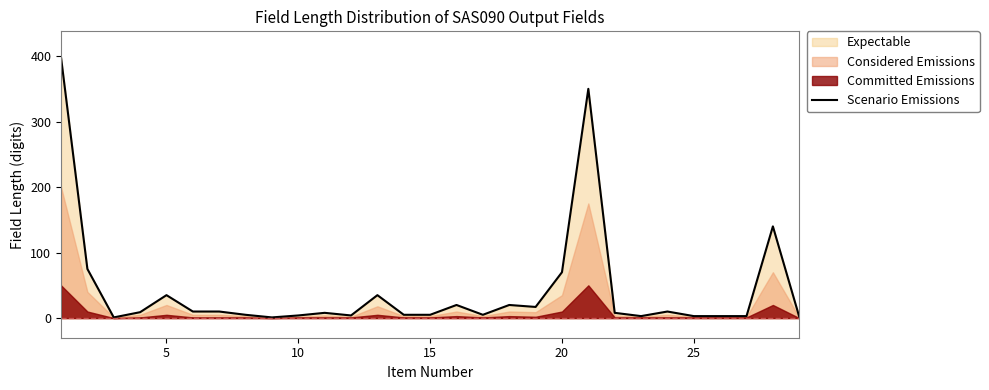

What is the maximum value for Scenario Emissions?

398